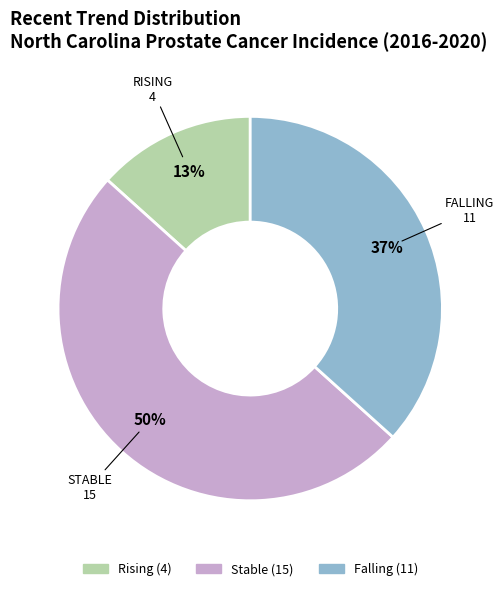

To the nearest percent, what is the average slice percentage?

33%